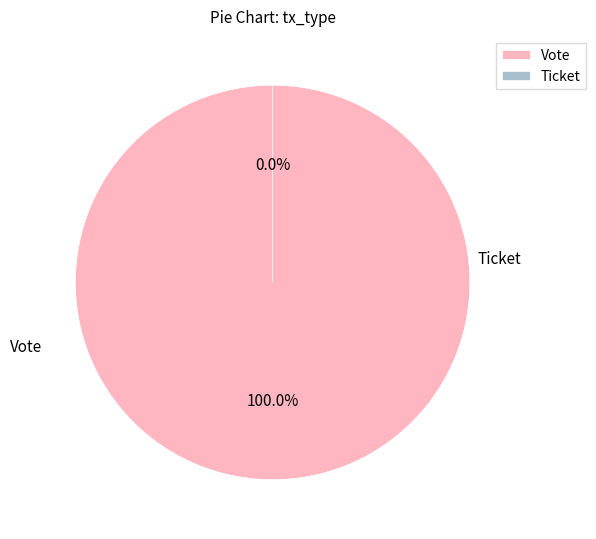

To the nearest percent, what percentage of the pie is Vote?

100%